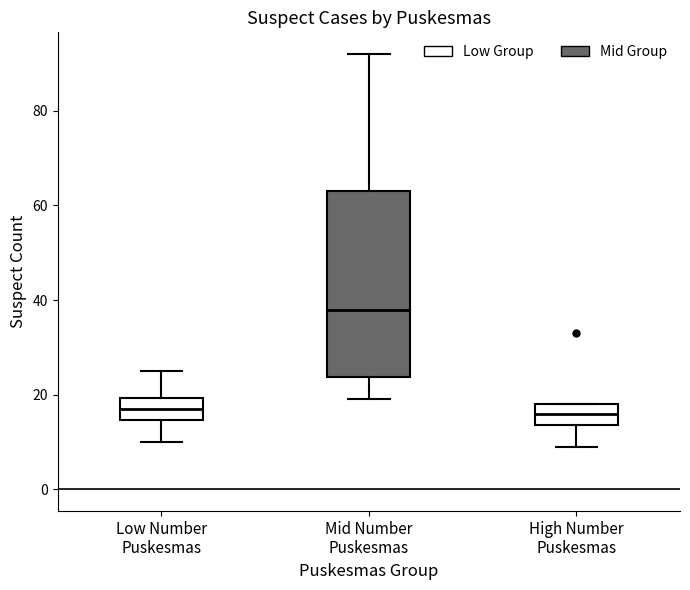

Reading left to right, transcribe this box plot: for each box, give where its median line is, the range the box spans, and where its two whiskers end, as read against the y-axis. The values are not printed on the chart, so give them approximately, as read against the axis.

Low Number Puskesmas: median 18, box 14 to 20, whiskers 10 to 26
Mid Number Puskesmas: median 38, box 24 to 64, whiskers 20 to 92
High Number Puskesmas: median 16, box 14 to 18, whiskers 10 to 18